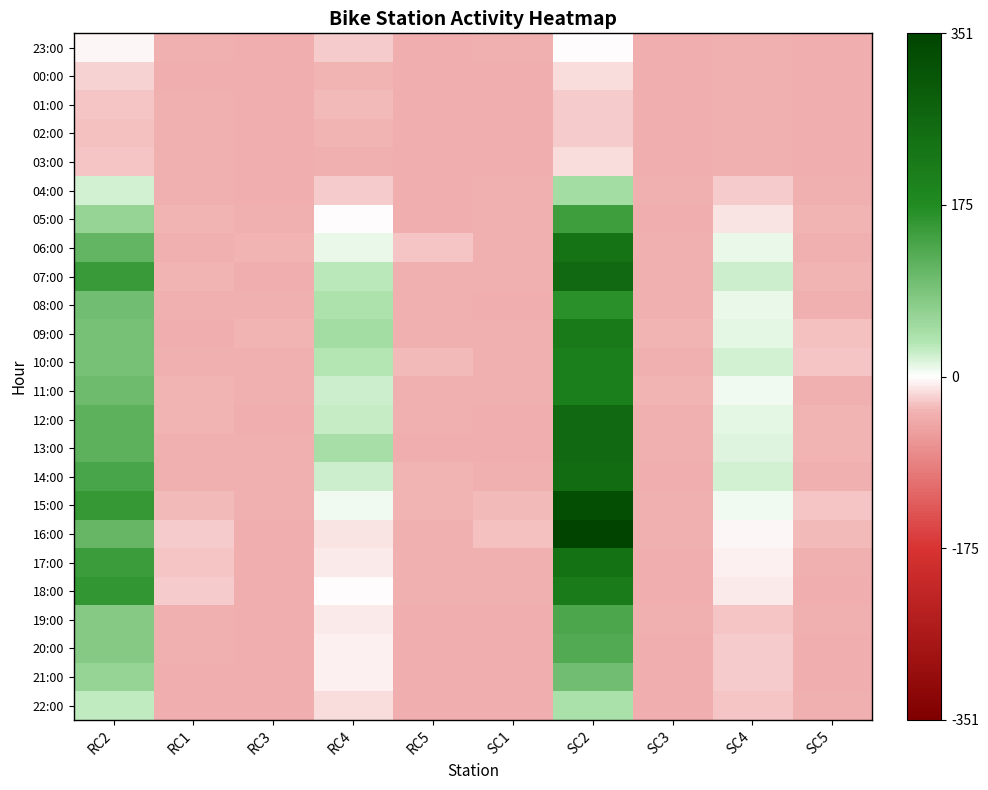

Which category has the highest value across all series?

SC2